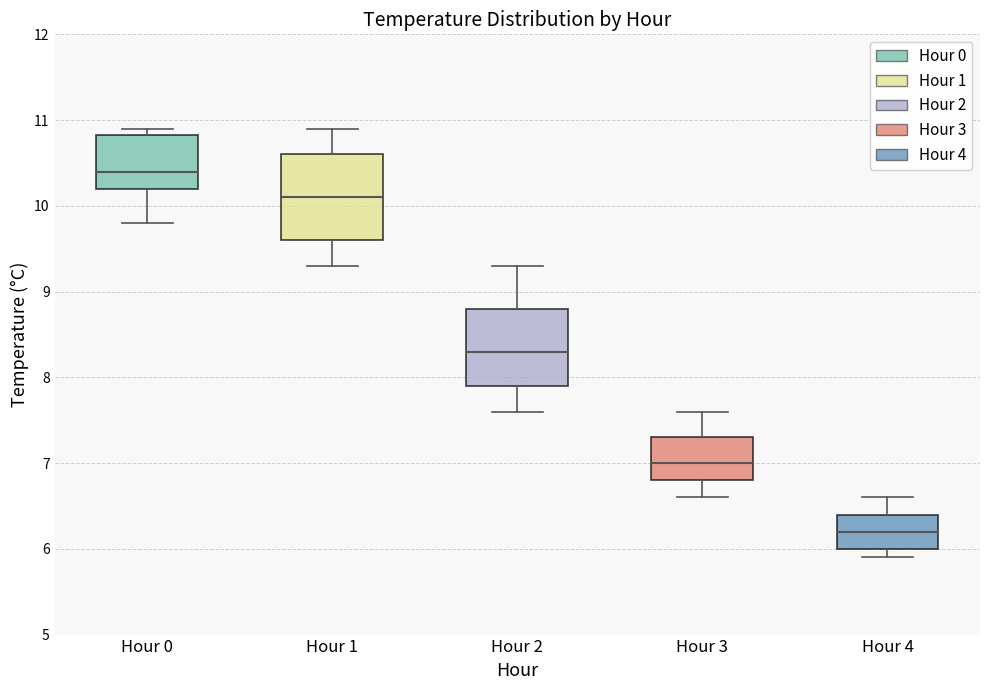

Which box has the highest median line?

Hour 0